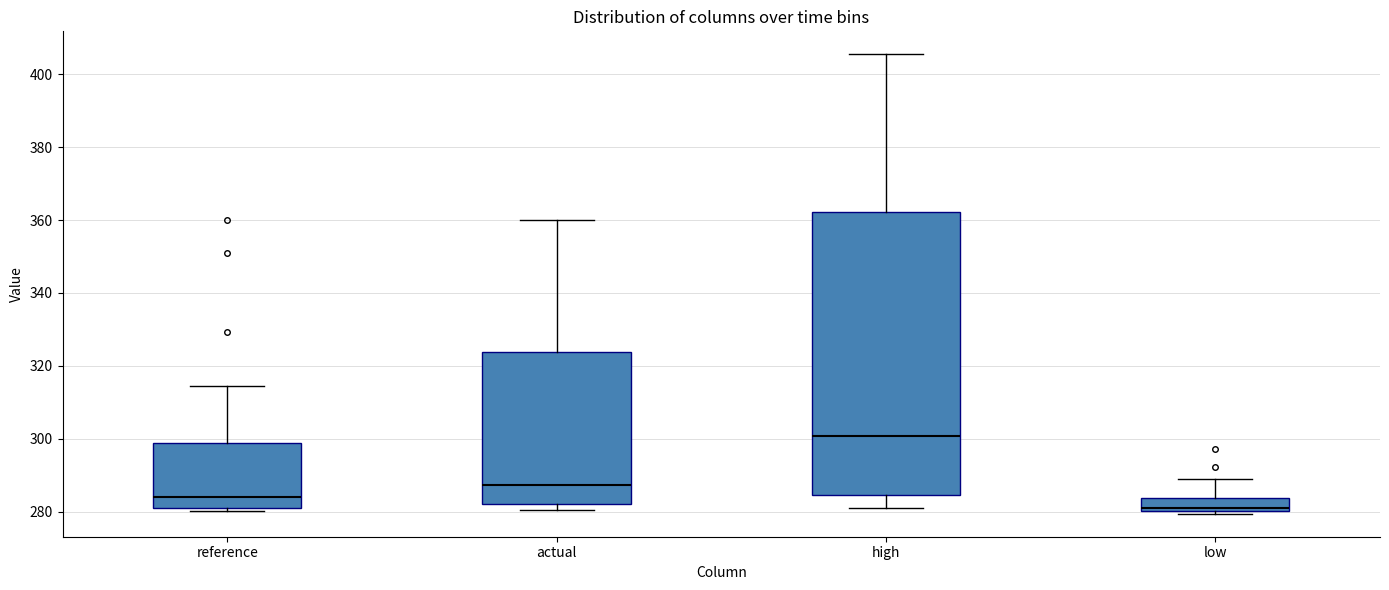

Where is the lower edge of the box for low on the y-axis? The values are not printed on the chart, so give them approximately, as read against the axis.

280